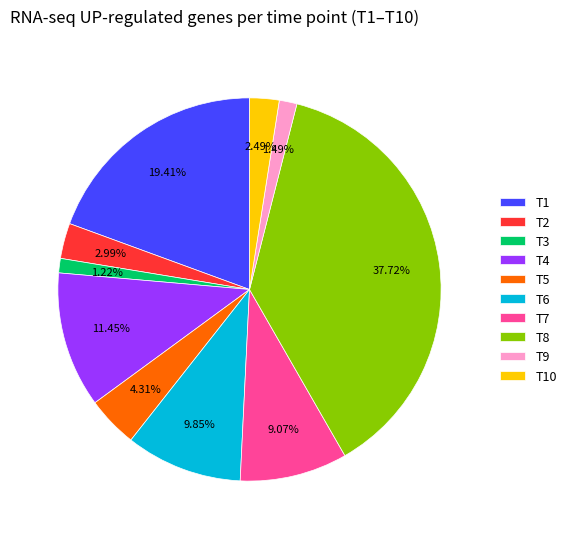

True or false: T7 accounts for 15% of the total.

False